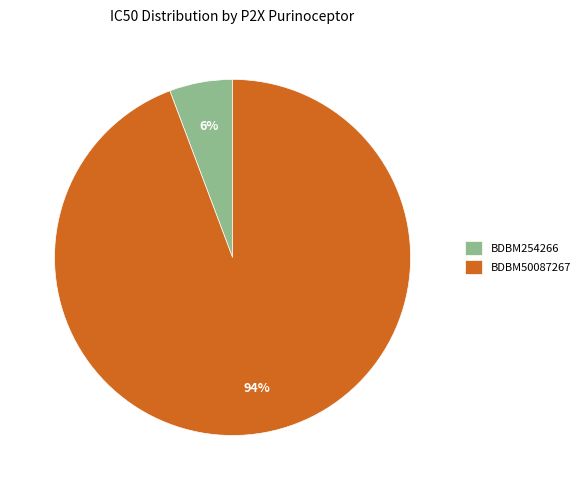

Between BDBM254266 and BDBM50087267, which is larger?

BDBM50087267